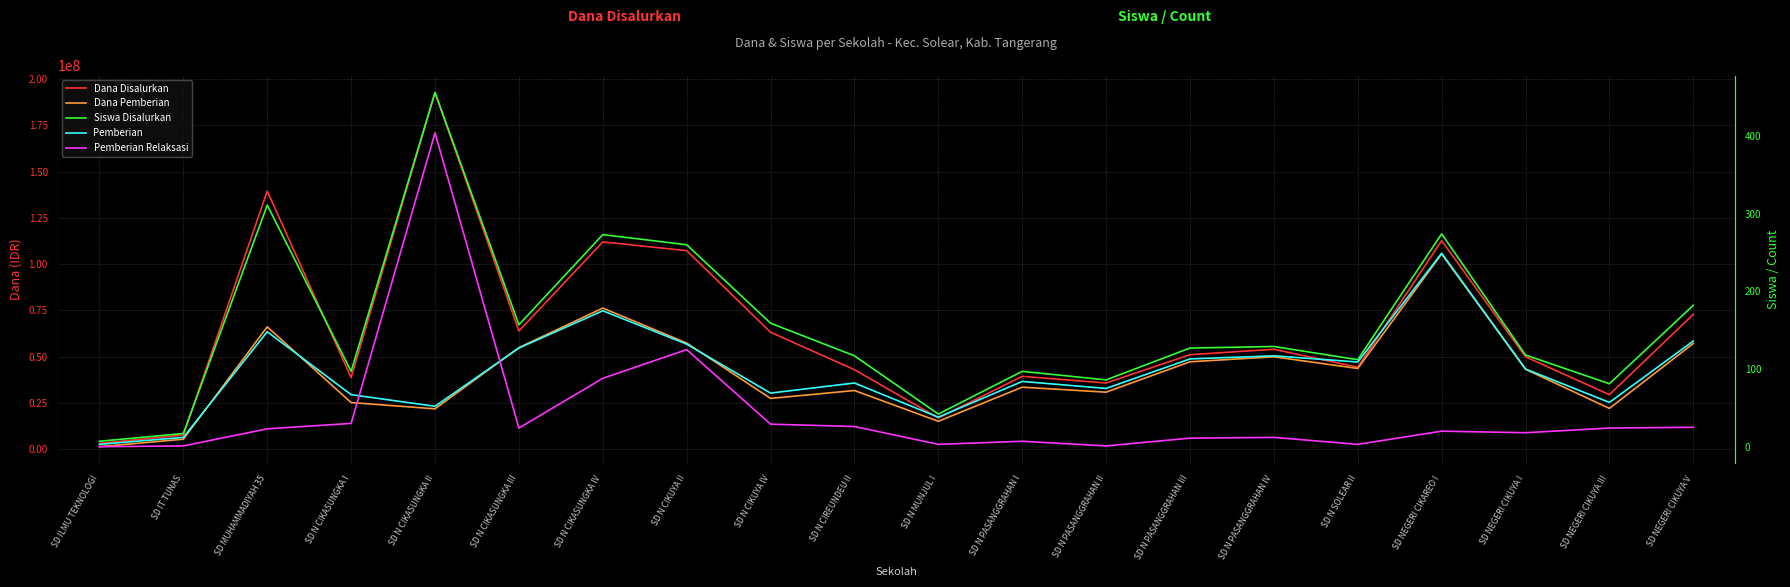

Does the chart display data point markers on the line(s)?

No